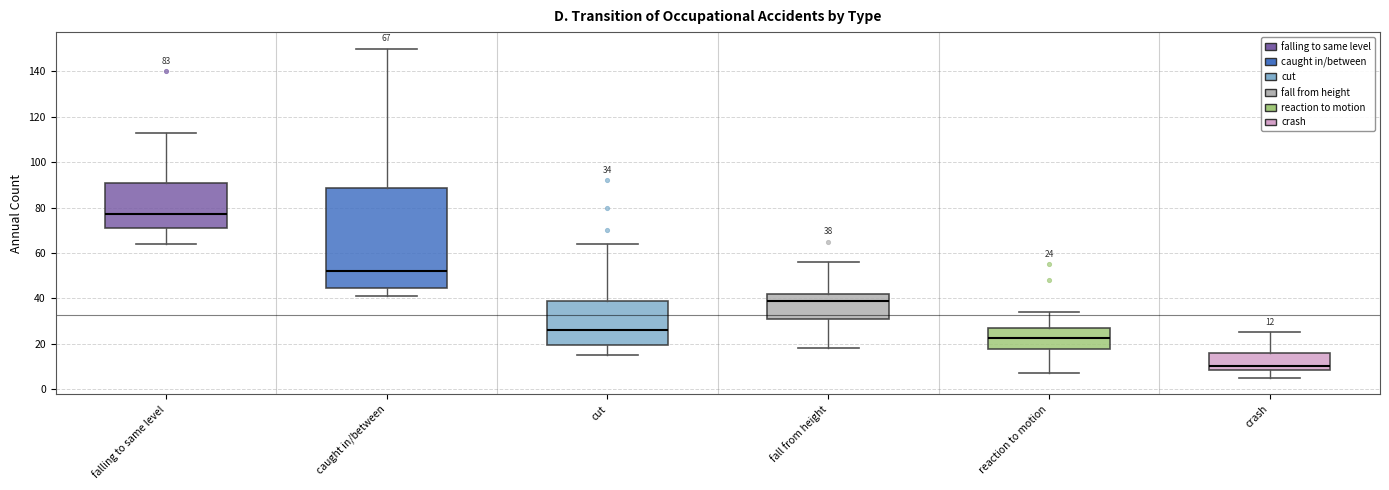

Comparing the boxes themselves (not the whiskers), which one is the tallest?

caught in/between